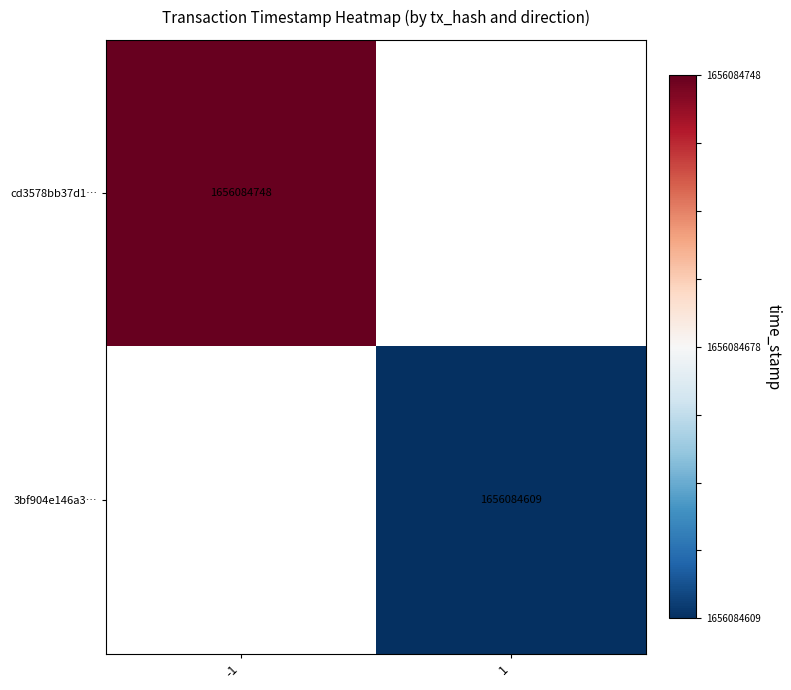

Is the value of cd3578bb37d1… at -1 greater than the value of 3bf904e146a3… at 1?

Yes